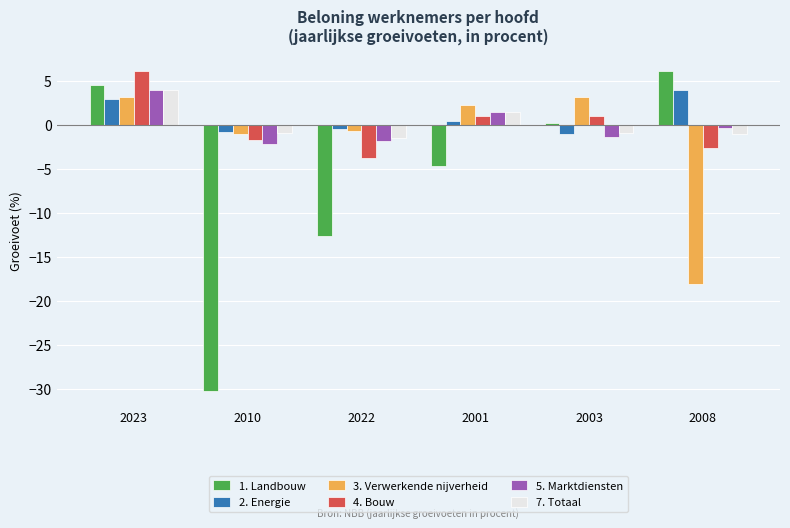

True or false: 3. Verwerkende nijverheid has a value of 3.2 at 2023.

True